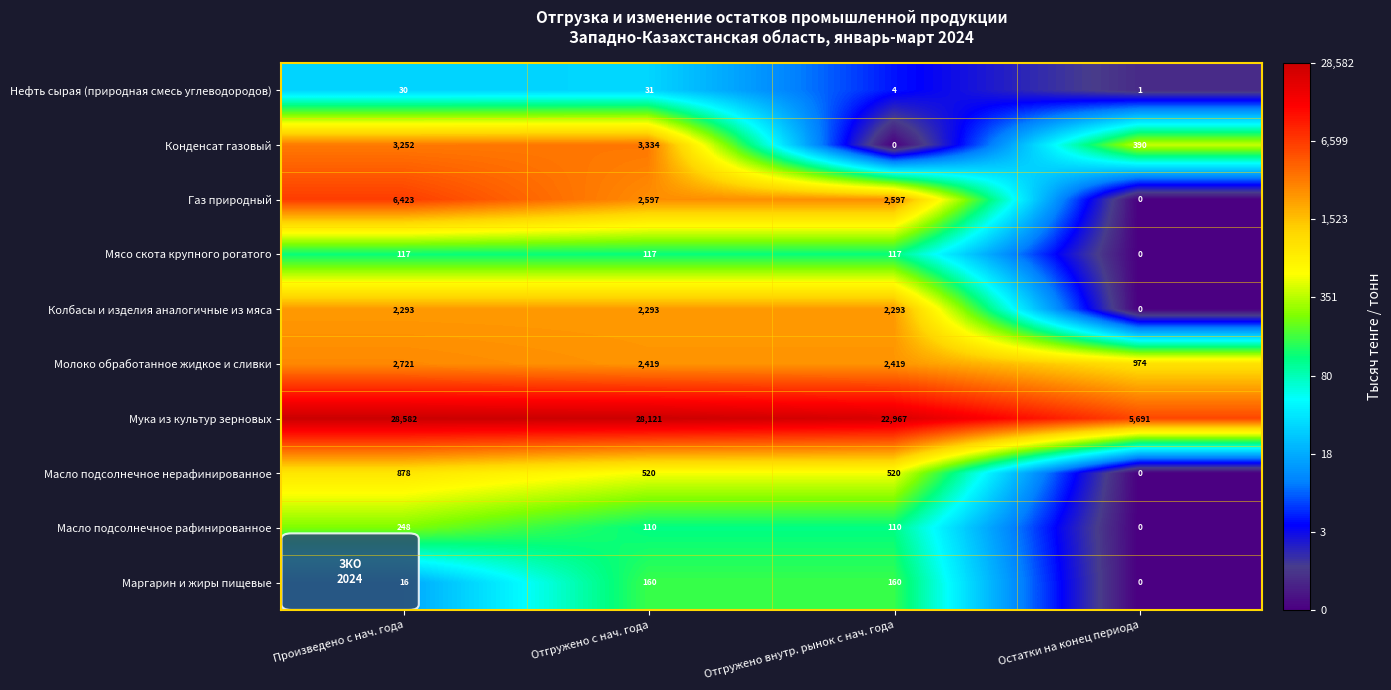

What is the total value across all series at Отгружено с нач. года?

39702